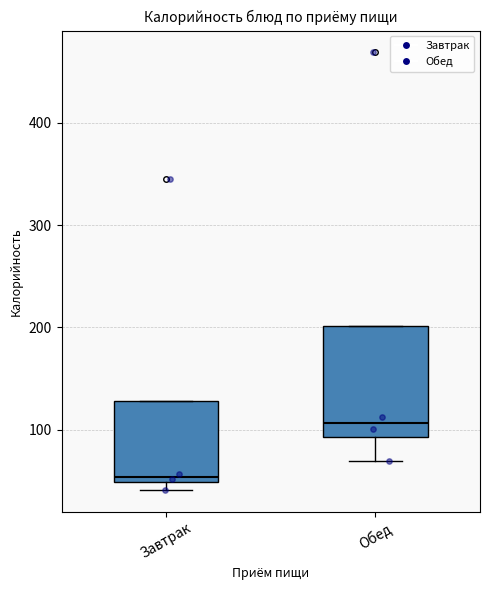

Where is the upper edge of the box for Завтрак on the y-axis? The values are not printed on the chart, so give them approximately, as read against the axis.

130